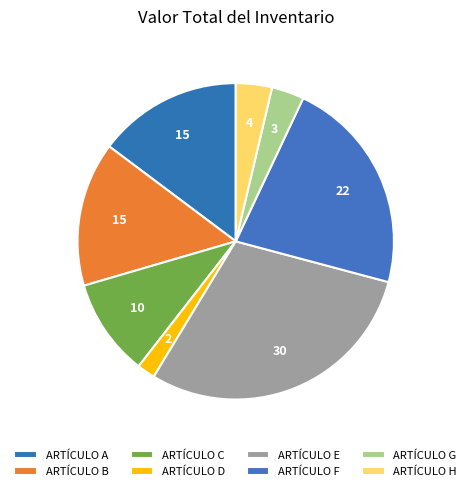

Is it true that ARTÍCULO A is 15% of the pie?

True